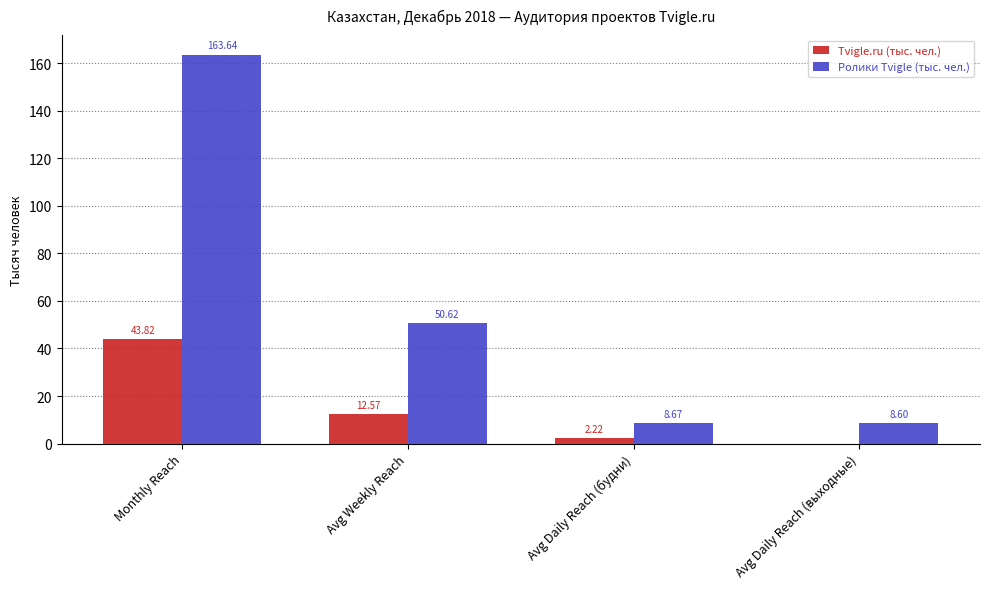

What is the average value of the Tvigle.ru (тыс. чел.) series?

14.7